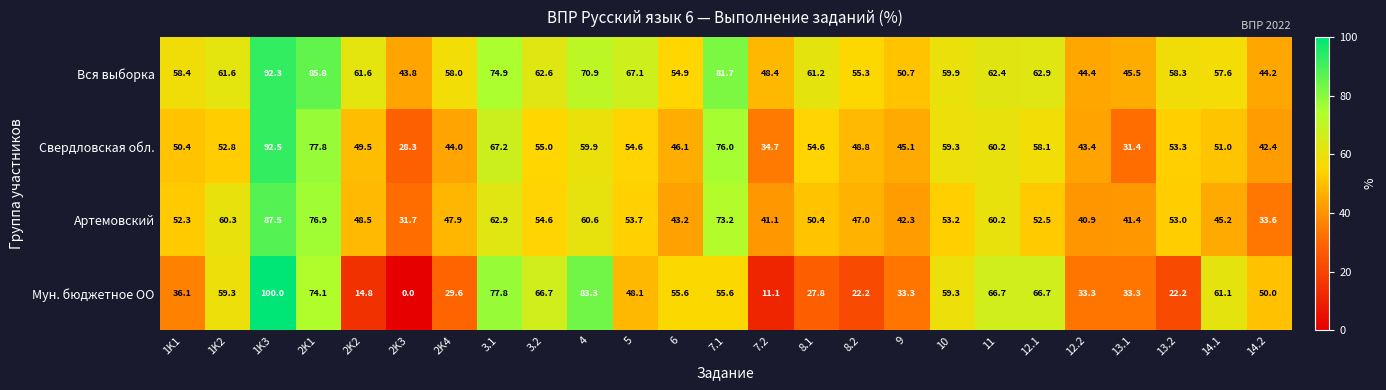

What is the sum of all Мун. бюджетное ОО values?

1188.0